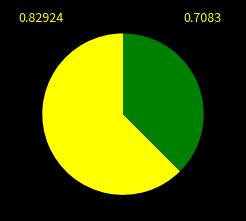

Is there a majority slice in this chart?

Yes